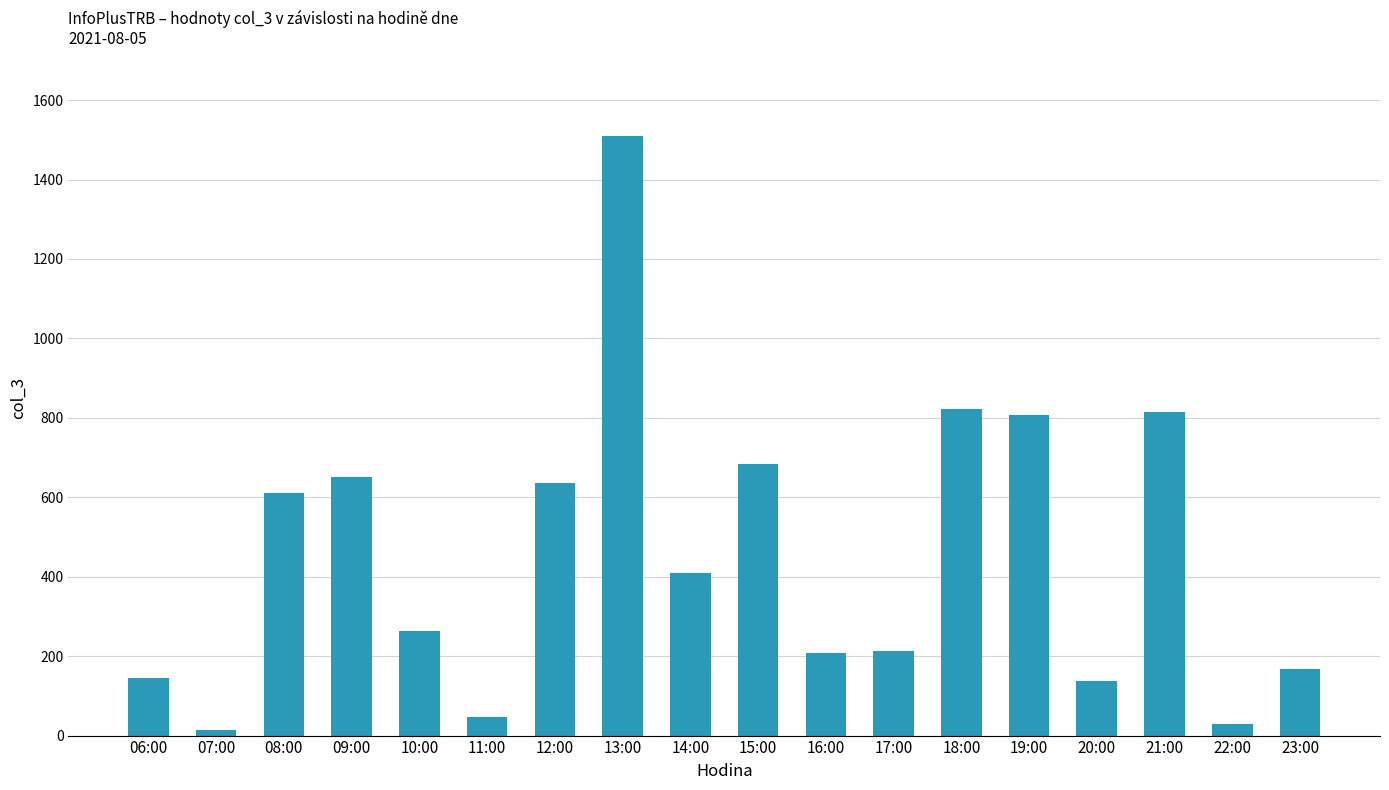

Which has a higher value, 10:00 or 17:00?

10:00